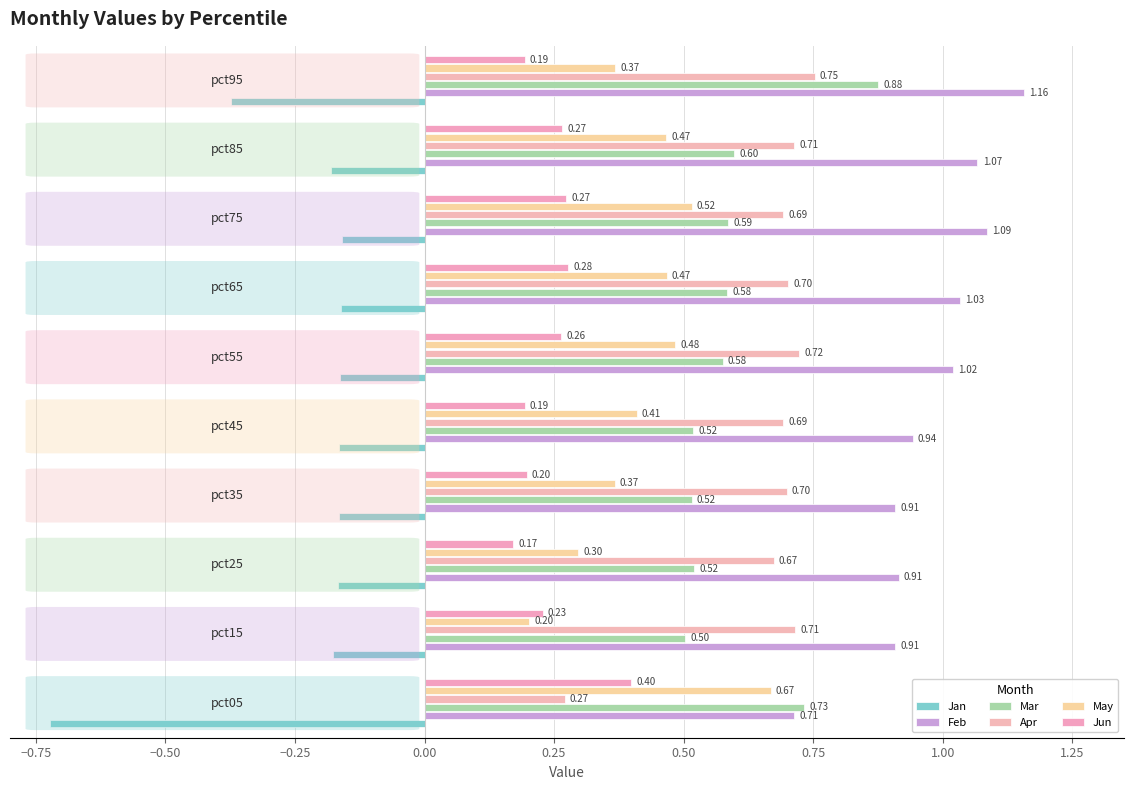

What is the difference between the maximum and minimum values in the Jan series?

0.6